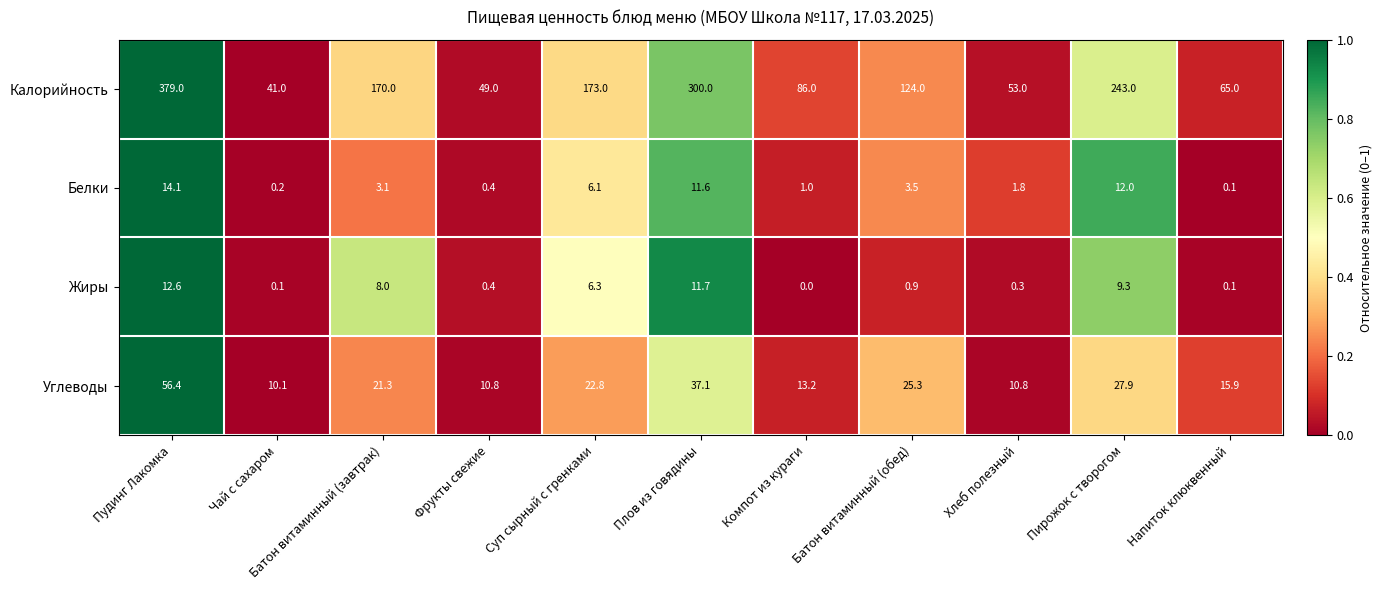

Rank the series at Пирожок с творогом from lowest to highest value.

Жиры, Белки, Углеводы, Калорийность